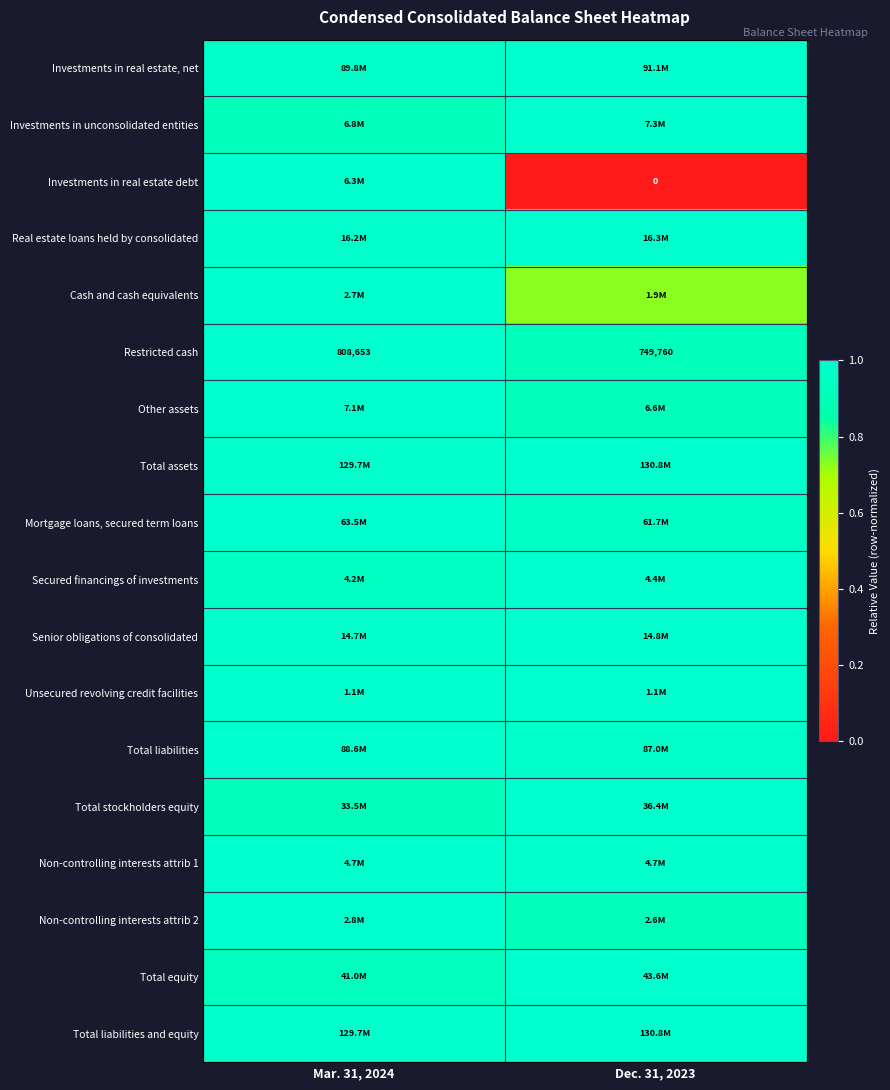

Which category has the highest value in the Total liabilities series?

Mar. 31, 2024